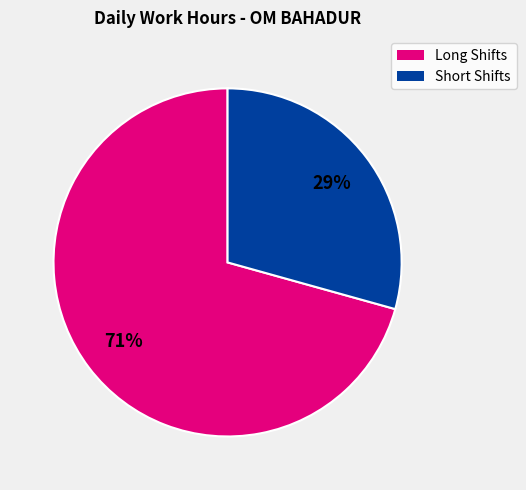

Does any single category account for the majority?

Yes